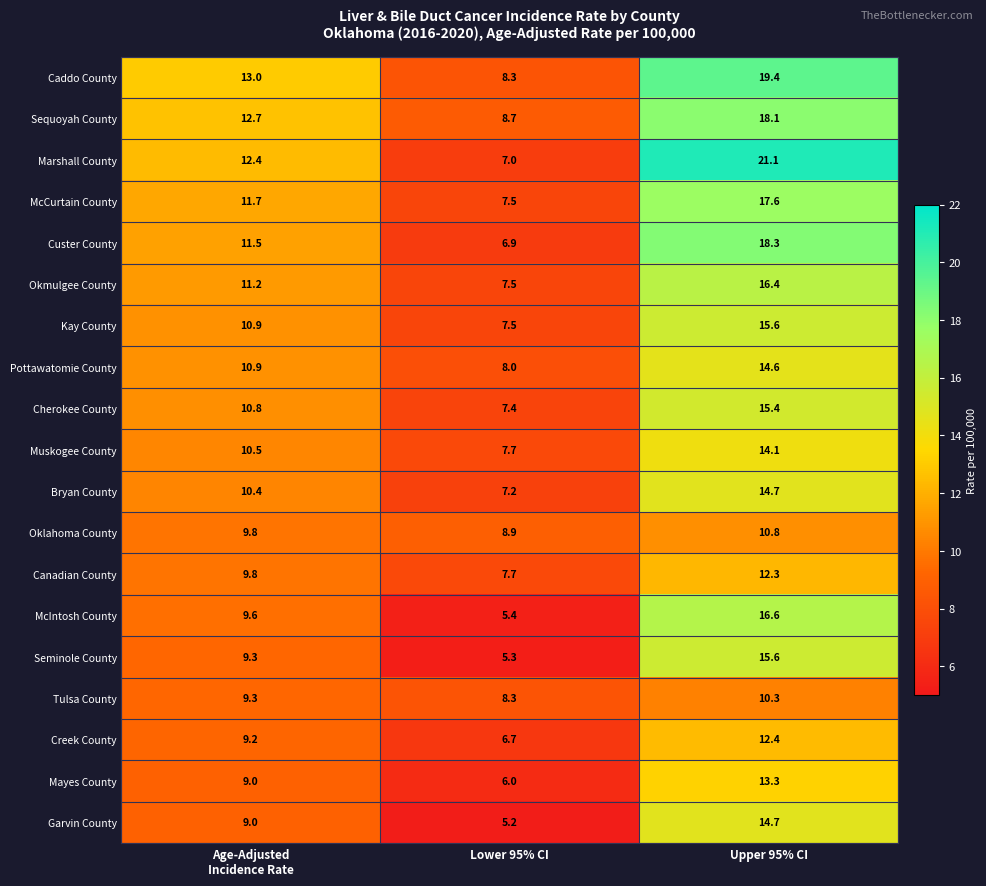

What is the sum of all Custer County values?

36.7